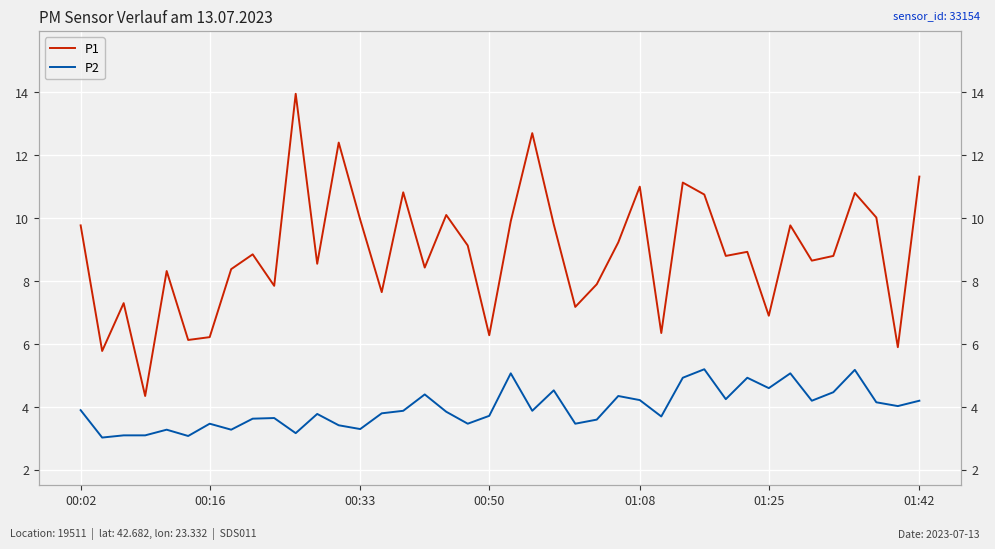

At which category is the sum across all series the highest?

10